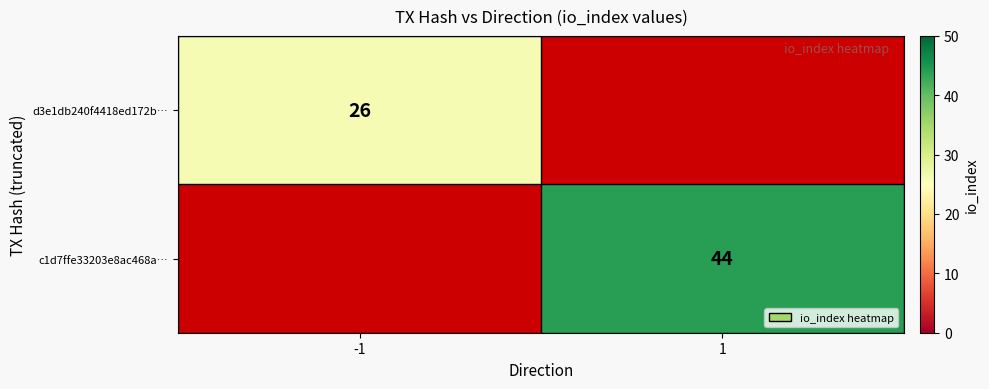

Count the number of data series in this chart.

2